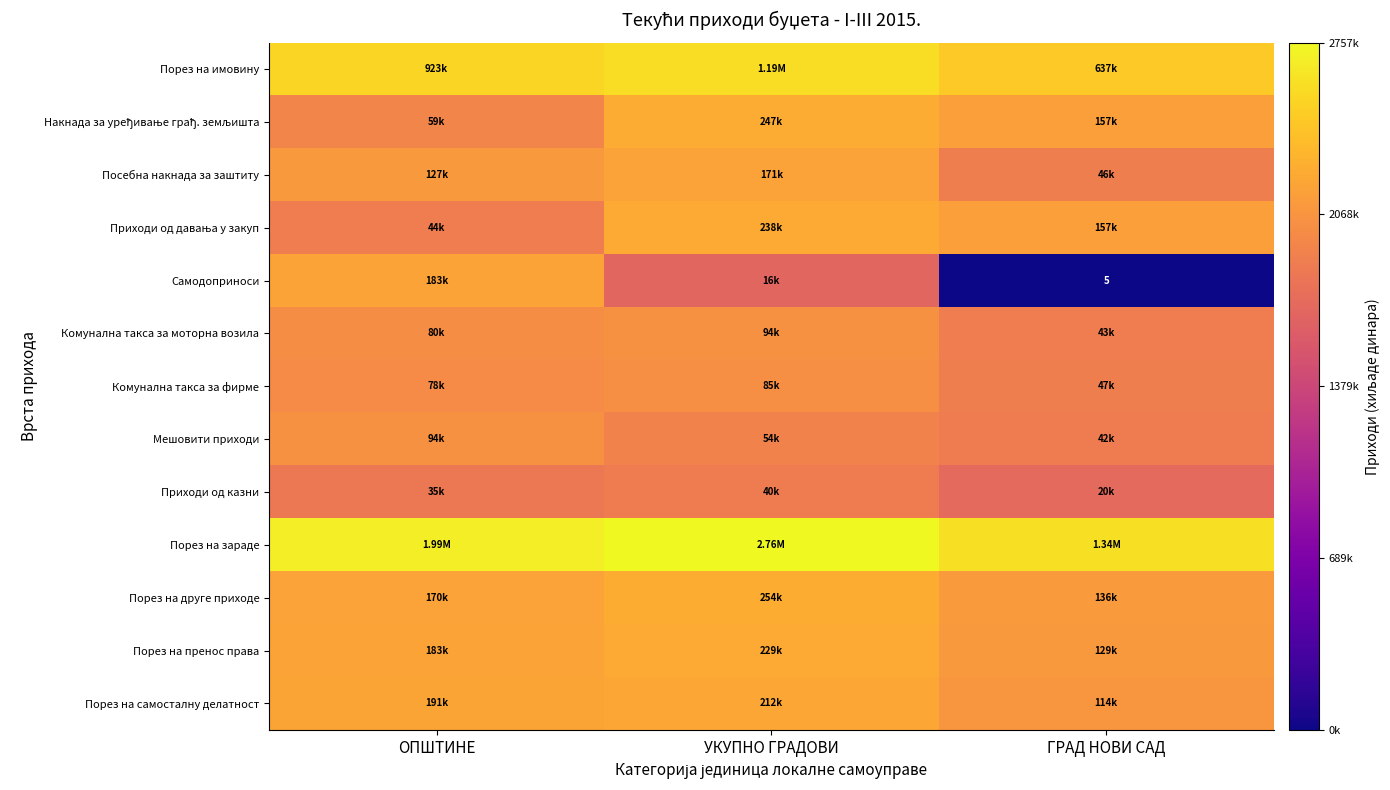

Which category has the highest value across all series?

УКУПНО ГРАДОВИ